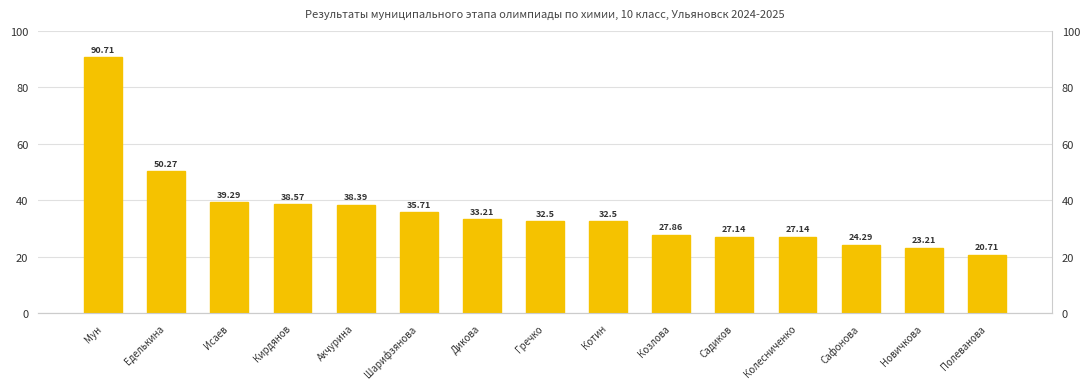

What is the difference between the values at Новичкова and Колесниченко?

3.9